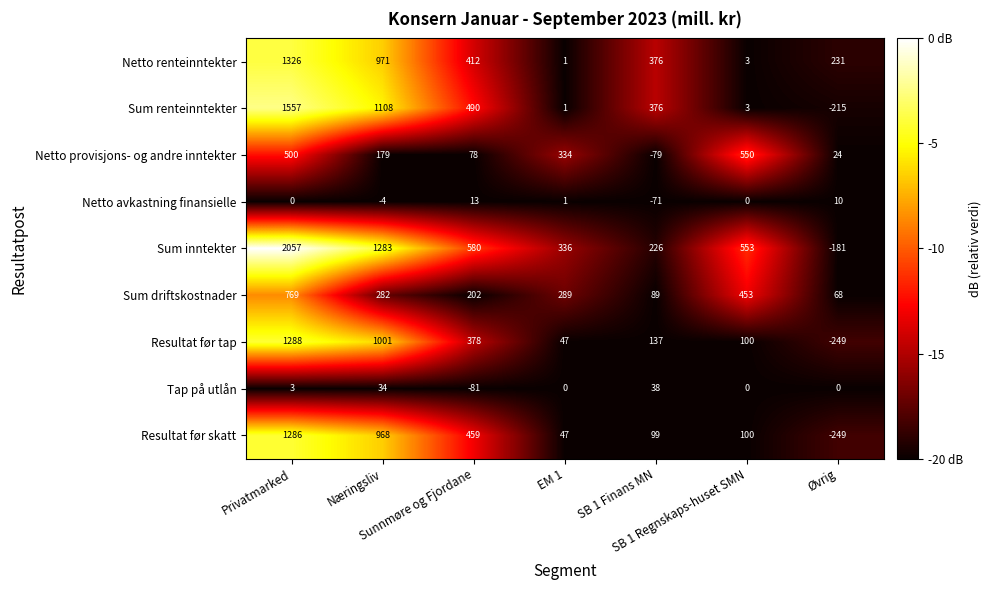

Which category has the highest value across all series?

Privatmarked